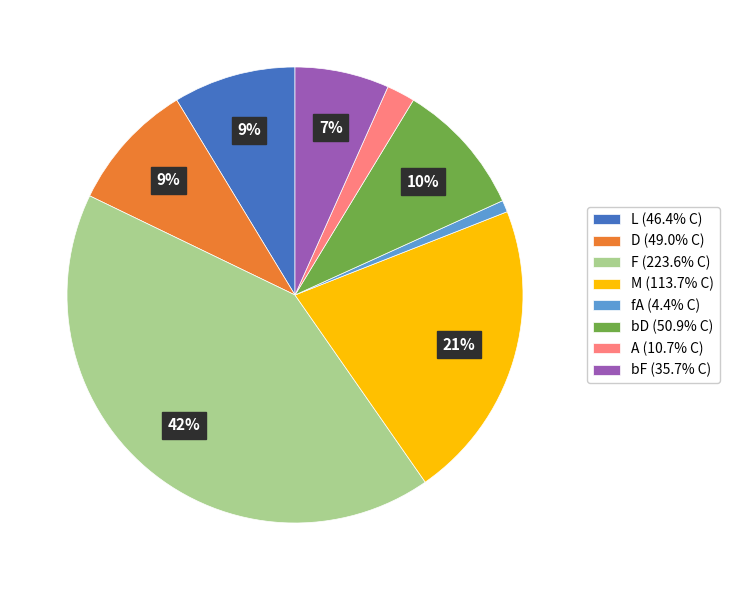

Count the number of slices in the pie.

8